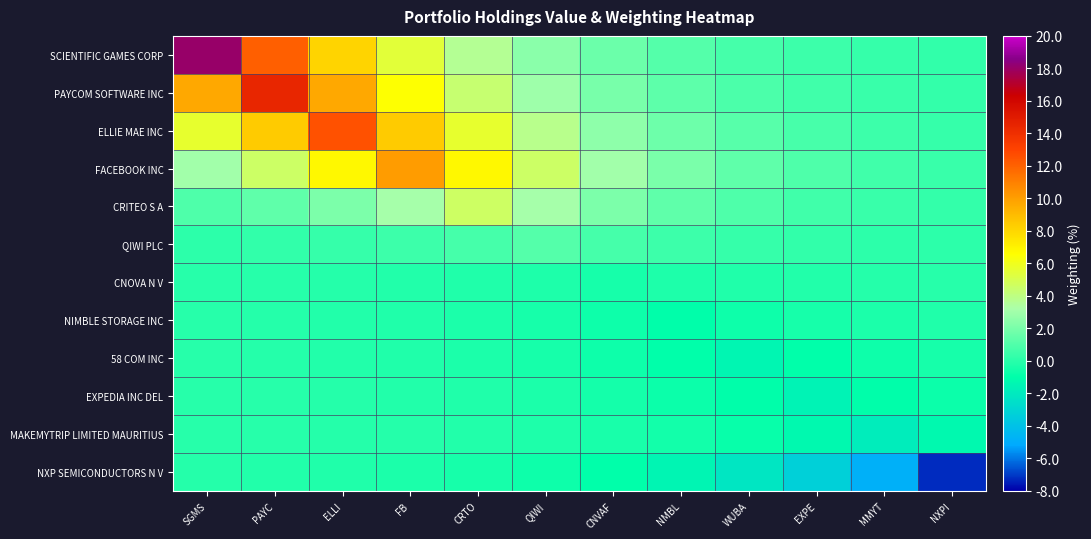

Reading left to right, extract all data points from this chart.

SCIENTIFIC GAMES CORP: SGMS=18.1	PAYC=12.1	ELLI=8.1	FB=5.4	CRTO=3.6	QIWI=2.4	CNVAF=1.6	NMBL=1.1	WUBA=0.7	EXPE=0.5	MMYT=0.3	NXPI=0.2
PAYCOM SOFTWARE INC: SGMS=9.7	PAYC=14.5	ELLI=9.7	FB=6.5	CRTO=4.4	QIWI=2.9	CNVAF=2.0	NMBL=1.3	WUBA=0.9	EXPE=0.6	MMYT=0.4	NXPI=0.3
ELLIE MAE INC: SGMS=5.6	PAYC=8.4	ELLI=12.6	FB=8.4	CRTO=5.6	QIWI=3.8	CNVAF=2.5	NMBL=1.7	WUBA=1.1	EXPE=0.8	MMYT=0.5	NXPI=0.3
FACEBOOK INC: SGMS=3.0	PAYC=4.5	ELLI=6.8	FB=10.1	CRTO=6.8	QIWI=4.5	CNVAF=3.0	NMBL=2.0	WUBA=1.4	EXPE=0.9	MMYT=0.6	NXPI=0.4
CRITEO S A: SGMS=0.9	PAYC=1.4	ELLI=2.1	FB=3.1	CRTO=4.6	QIWI=3.1	CNVAF=2.1	NMBL=1.4	WUBA=0.9	EXPE=0.6	MMYT=0.4	NXPI=0.3
QIWI PLC: SGMS=0.1	PAYC=0.2	ELLI=0.3	FB=0.5	CRTO=0.7	QIWI=1.1	CNVAF=0.7	NMBL=0.5	WUBA=0.3	EXPE=0.2	MMYT=0.1	NXPI=0.1
CNOVA N V: SGMS=-0.0	PAYC=-0.1	ELLI=-0.1	FB=-0.1	CRTO=-0.2	QIWI=-0.3	CNVAF=-0.4	NMBL=-0.3	WUBA=-0.2	EXPE=-0.1	MMYT=-0.1	NXPI=-0.1
NIMBLE STORAGE INC: SGMS=-0.1	PAYC=-0.1	ELLI=-0.1	FB=-0.2	CRTO=-0.3	QIWI=-0.4	CNVAF=-0.7	NMBL=-1.0	WUBA=-0.7	EXPE=-0.4	MMYT=-0.3	NXPI=-0.2
58 COM INC: SGMS=-0.1	PAYC=-0.1	ELLI=-0.1	FB=-0.2	CRTO=-0.3	QIWI=-0.4	CNVAF=-0.6	NMBL=-1.0	WUBA=-1.4	EXPE=-1.0	MMYT=-0.6	NXPI=-0.4
EXPEDIA INC DEL: SGMS=-0.0	PAYC=-0.1	ELLI=-0.1	FB=-0.1	CRTO=-0.2	QIWI=-0.3	CNVAF=-0.5	NMBL=-0.7	WUBA=-1.0	EXPE=-1.6	MMYT=-1.0	NXPI=-0.7
MAKEMYTRIP LIMITED MAURITIUS: SGMS=-0.0	PAYC=-0.1	ELLI=-0.1	FB=-0.1	CRTO=-0.2	QIWI=-0.2	CNVAF=-0.4	NMBL=-0.6	WUBA=-0.8	EXPE=-1.2	MMYT=-1.8	NXPI=-1.2
NXP SEMICONDUCTORS N V: SGMS=-0.1	PAYC=-0.1	ELLI=-0.2	FB=-0.3	CRTO=-0.4	QIWI=-0.7	CNVAF=-1.0	NMBL=-1.5	WUBA=-2.2	EXPE=-3.3	MMYT=-4.8	NXPI=-7.2